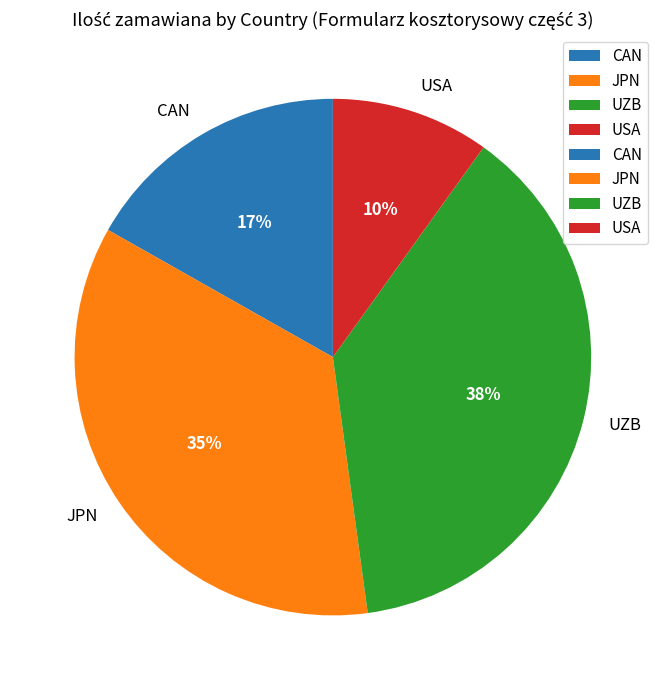

True or false: UZB accounts for 38% of the total.

True